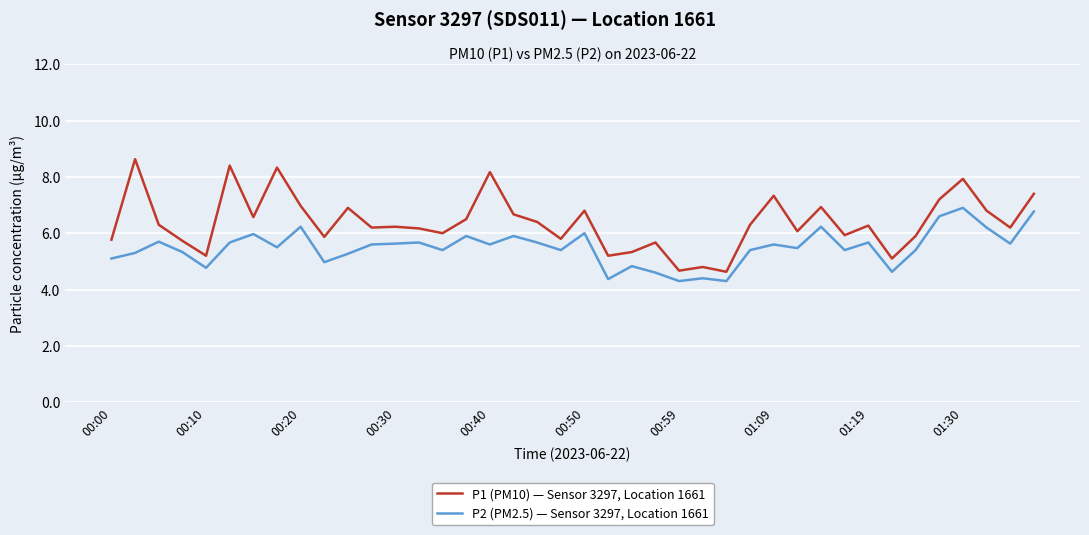

Which series has the widest spread of values?

P1 (PM10) — Sensor 3297, Location 1661